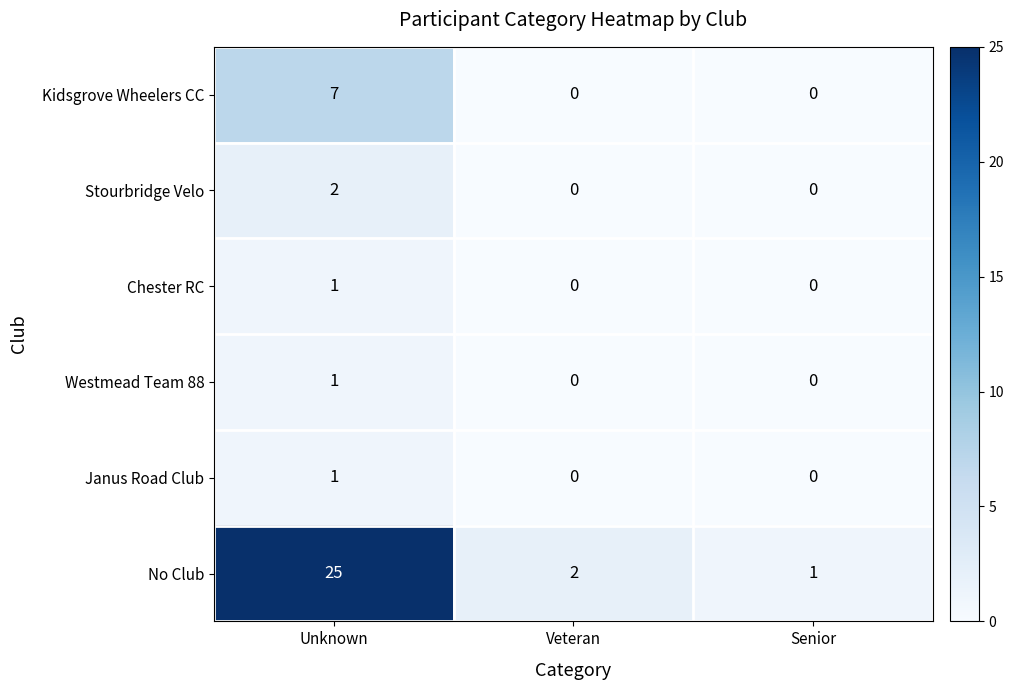

Which series has the largest total across all categories?

No Club